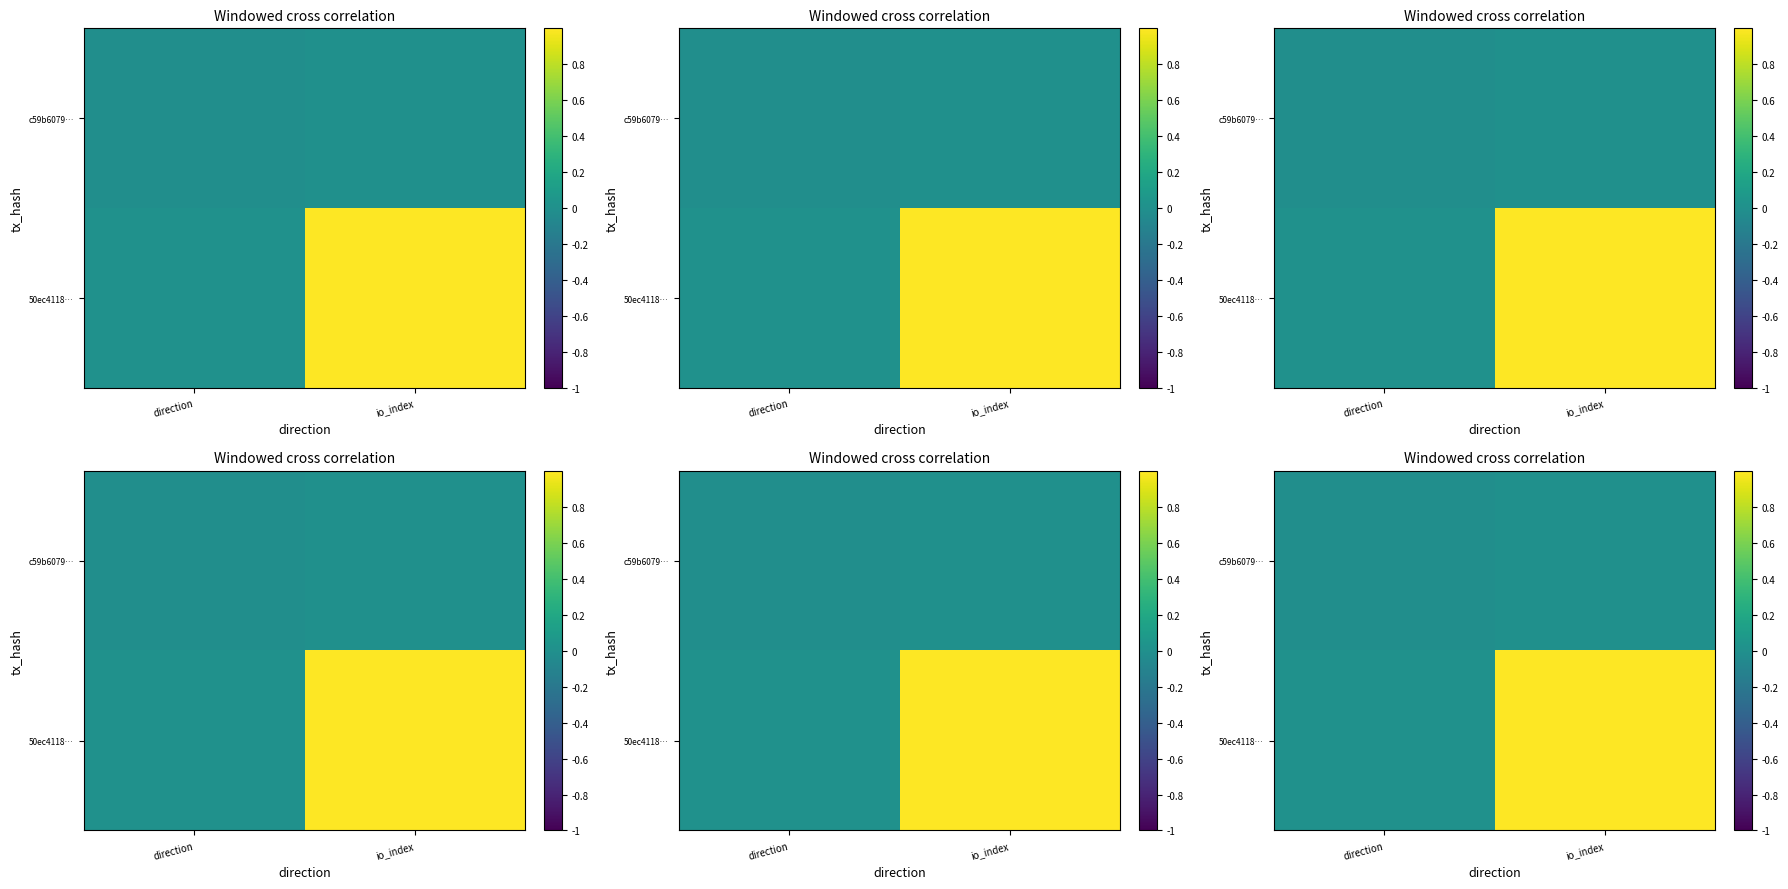

At which category does the chart reach its minimum across all series?

direction